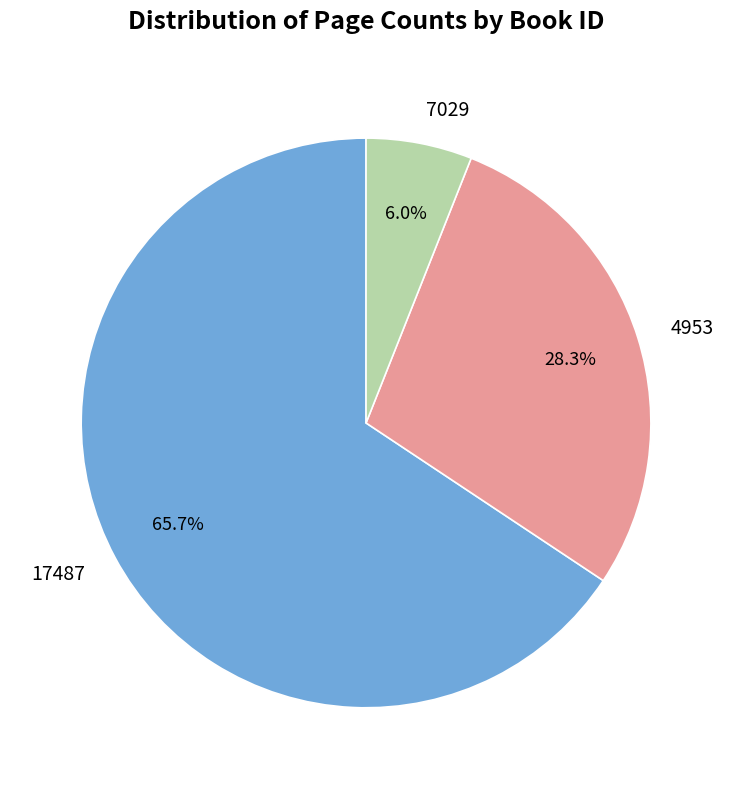

Does any single category account for the majority?

Yes